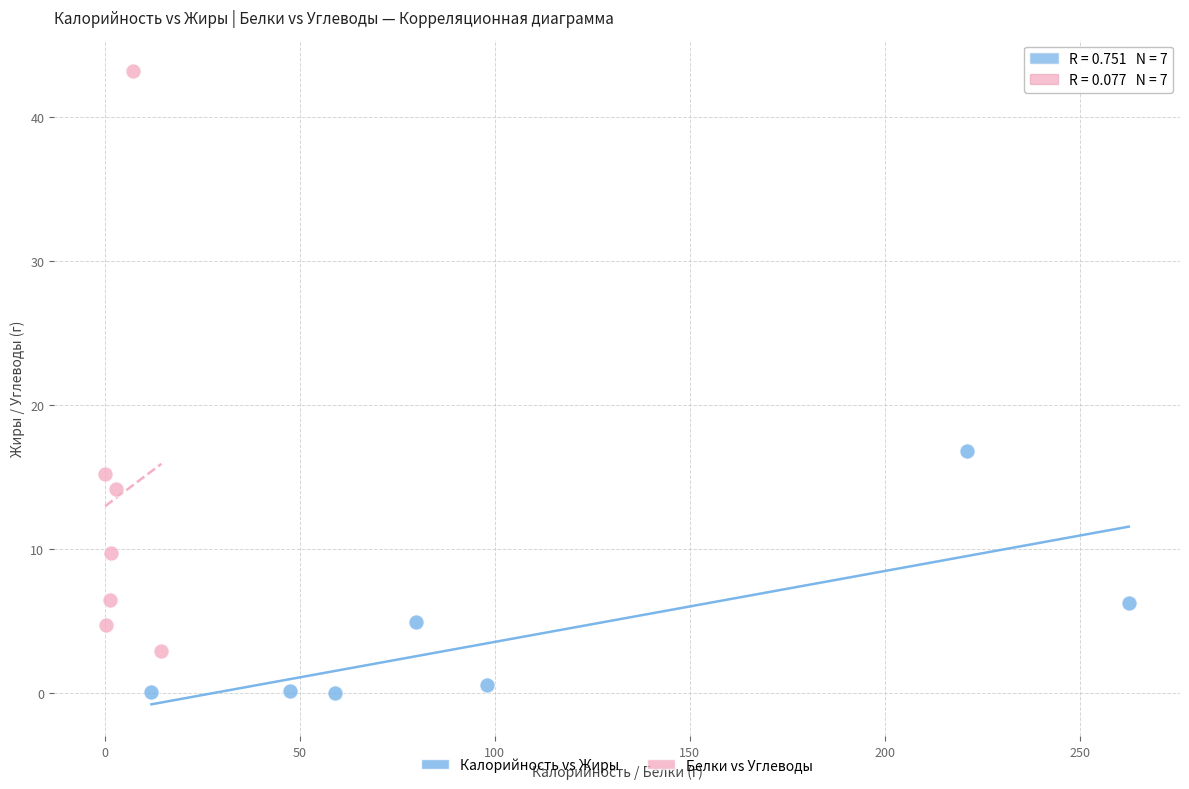

Which series reaches the minimum Y coordinate?

Калорийность vs Жиры